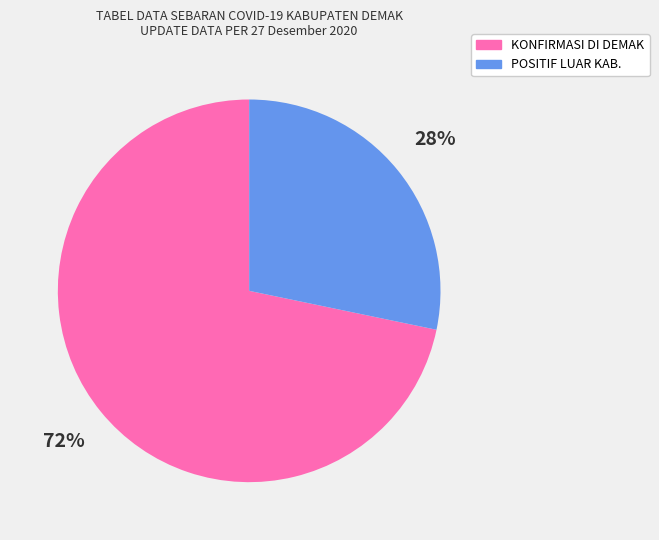

How many segments does this pie chart have?

2